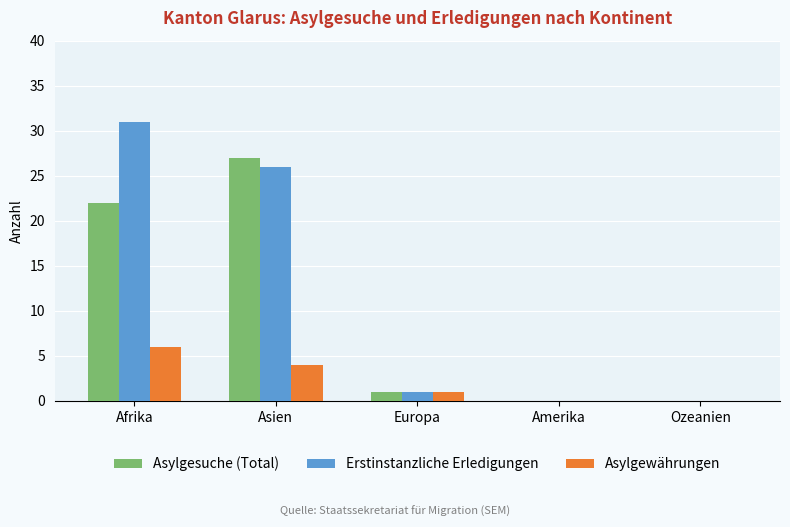

Is it true that Asylgewährungen equals 2 at Ozeanien?

False